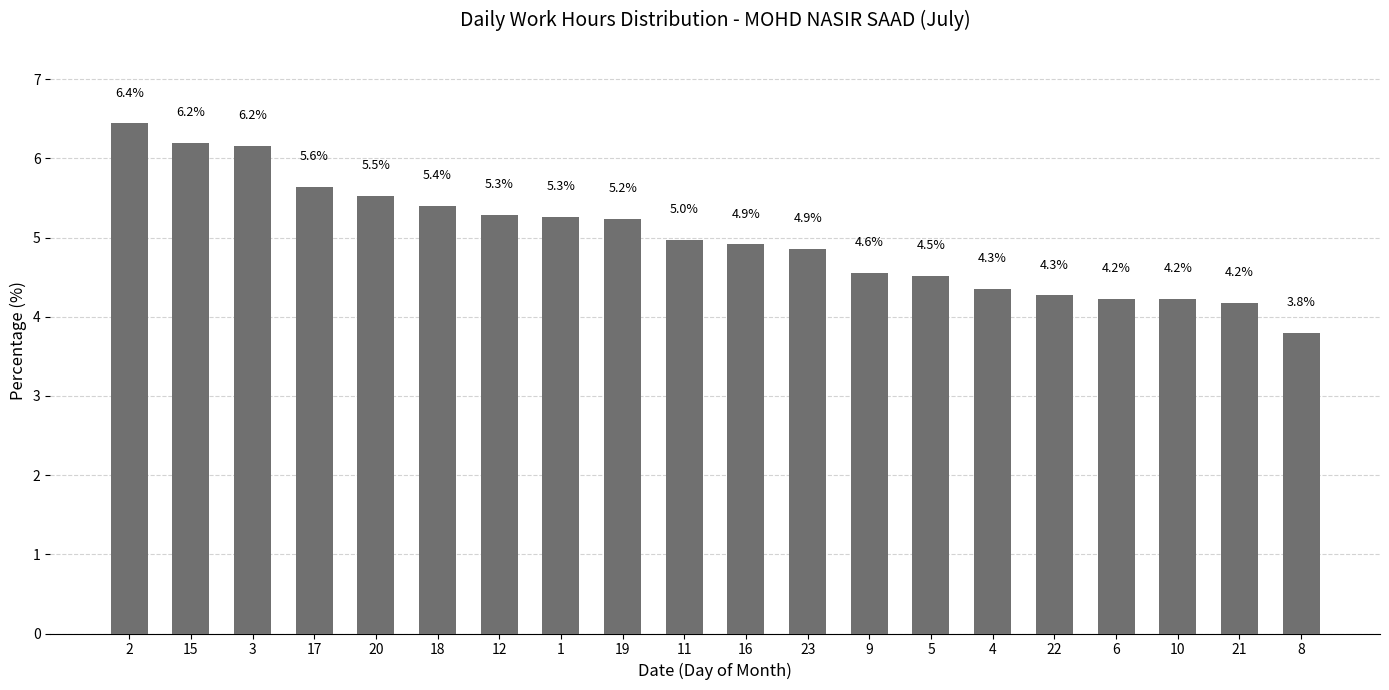

True or false: the data shows 5.3 at 12.

True